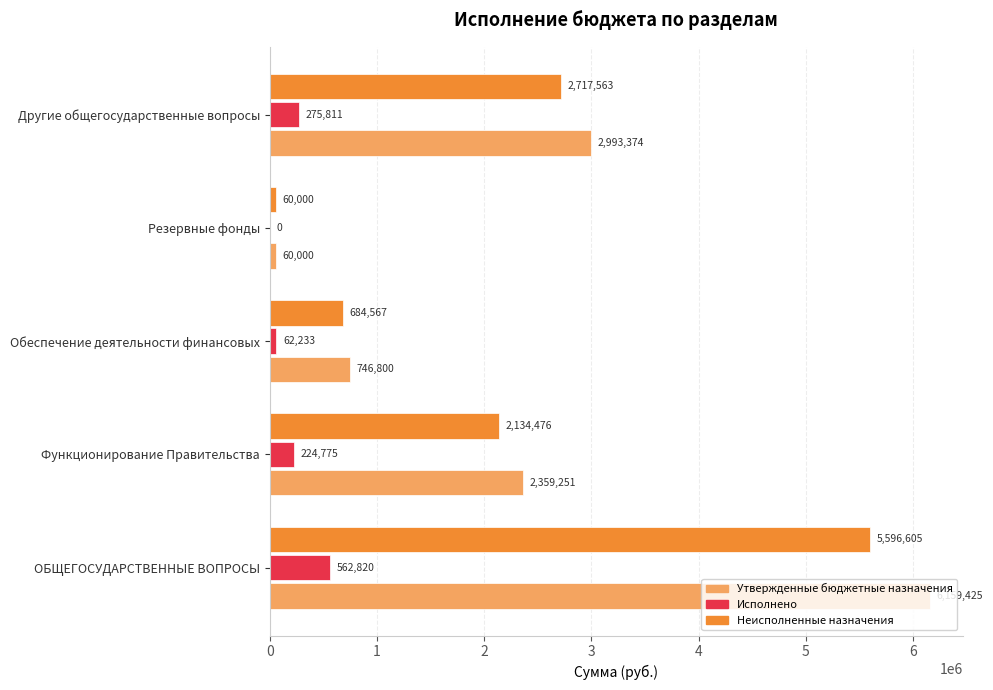

At which category does the chart reach its peak across all series?

ОБЩЕГОСУДАРСТВЕННЫЕ ВОПРОСЫ